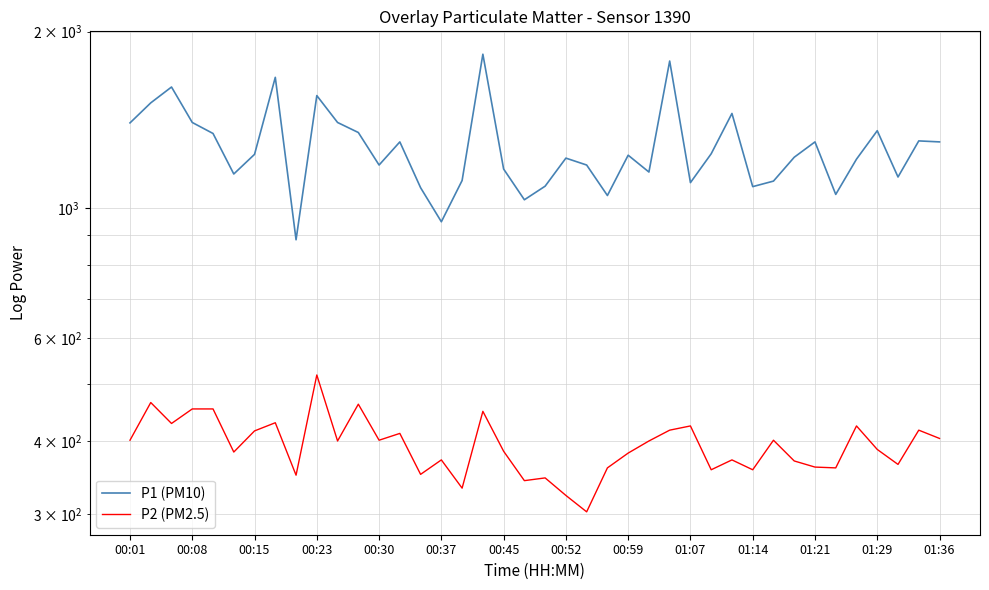

How many distinct data groups are displayed?

2